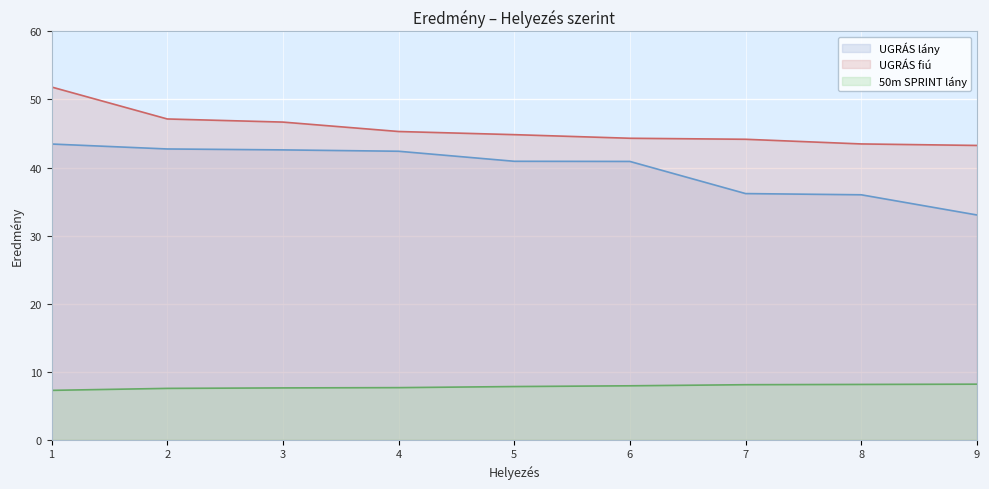

What is the total value across all series at 8?

87.6